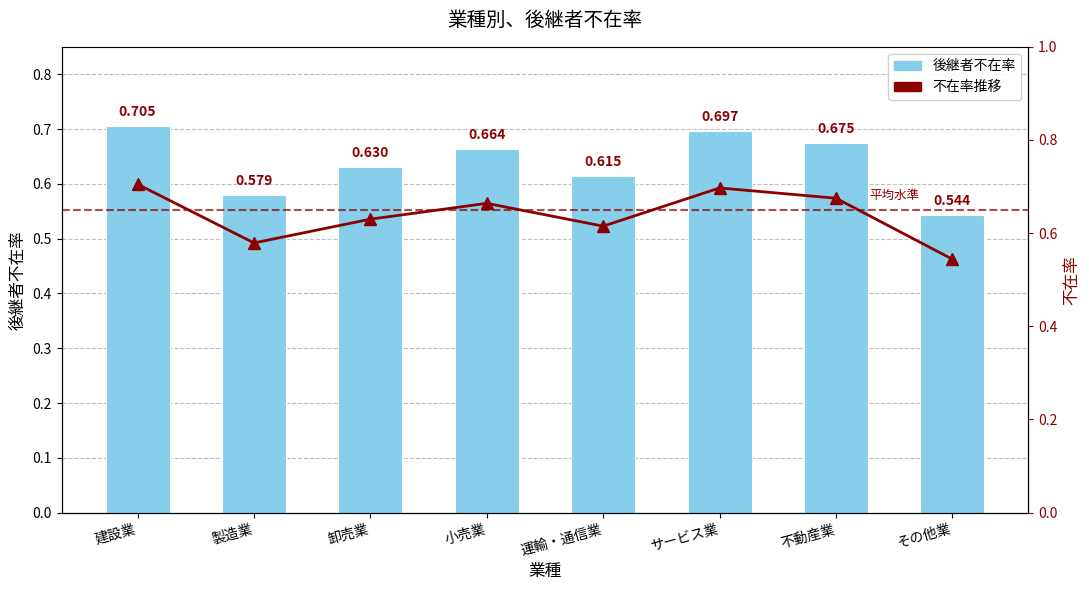

Is it true that 後継者不在率 equals 1.1 at サービス業?

False